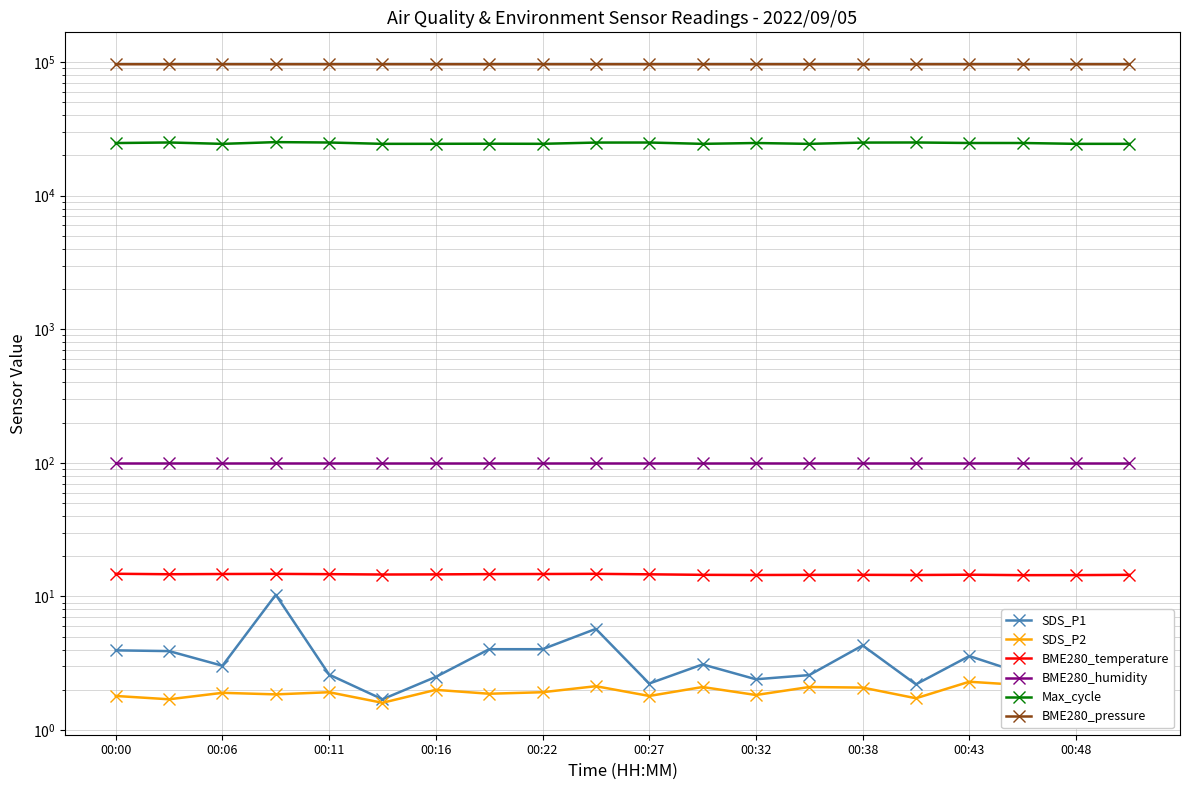

At how many categories does at least one series exceed 87797?

20